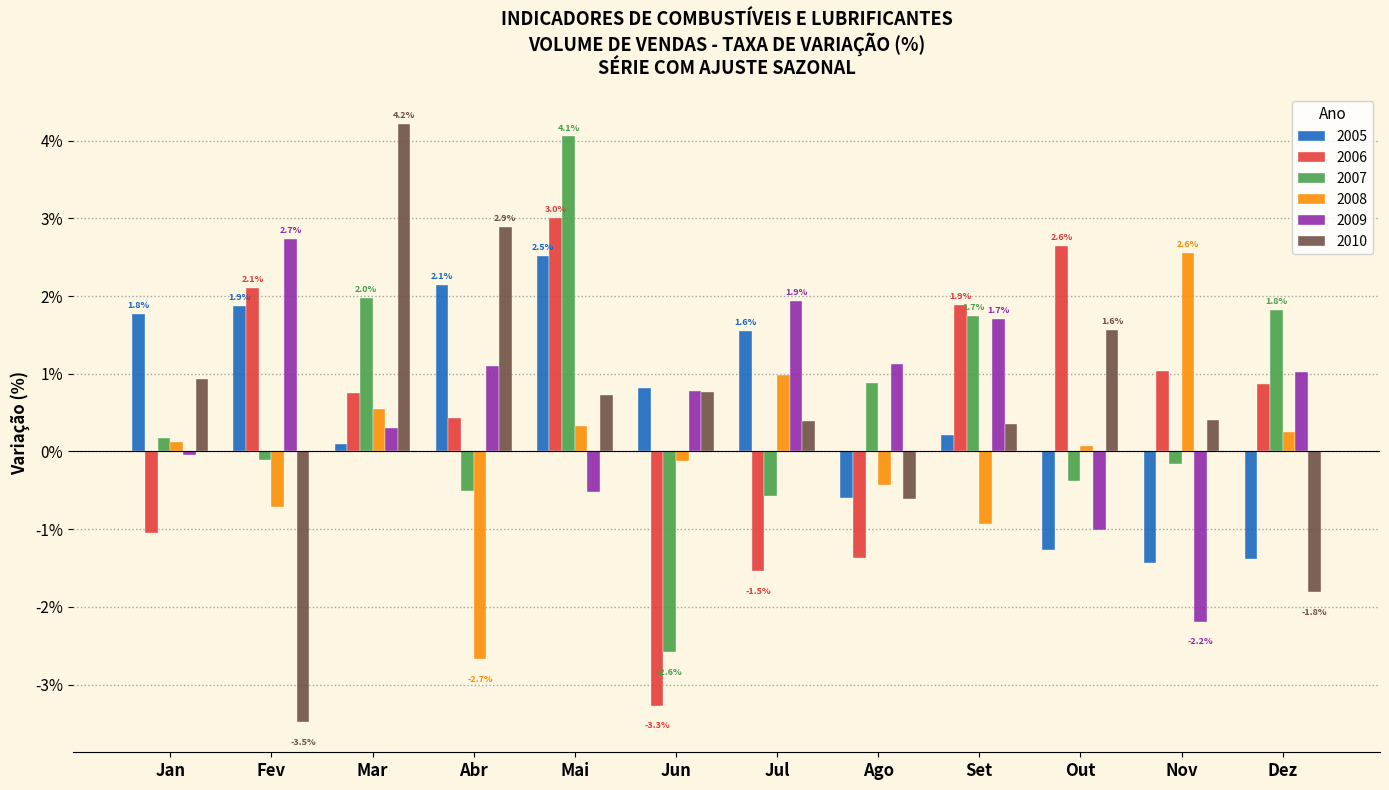

Are the bars horizontal?

No